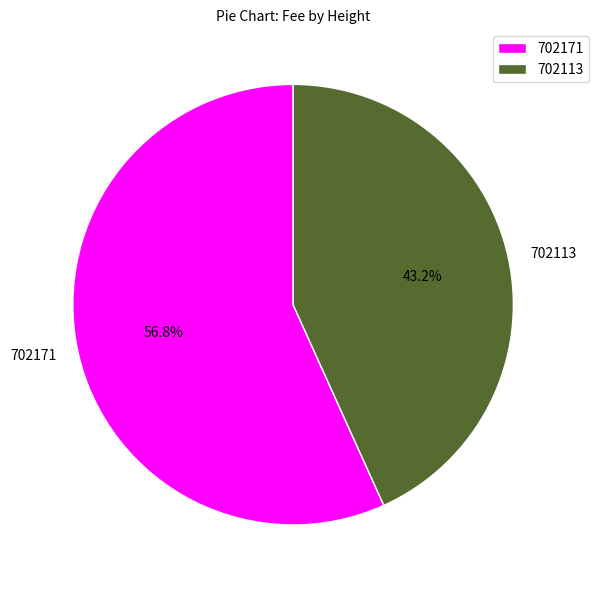

Does 702171 represent more than half of the total?

Yes